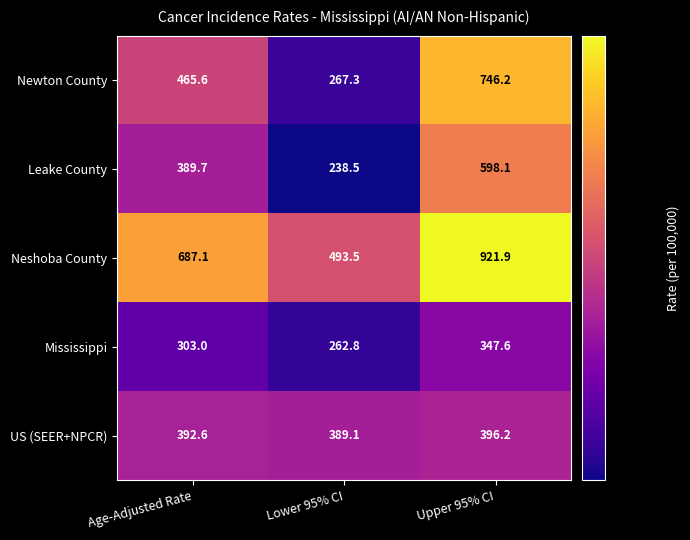

What is the sum of the Leake County values at Age-Adjusted Rate and Lower 95% CI?

628.2